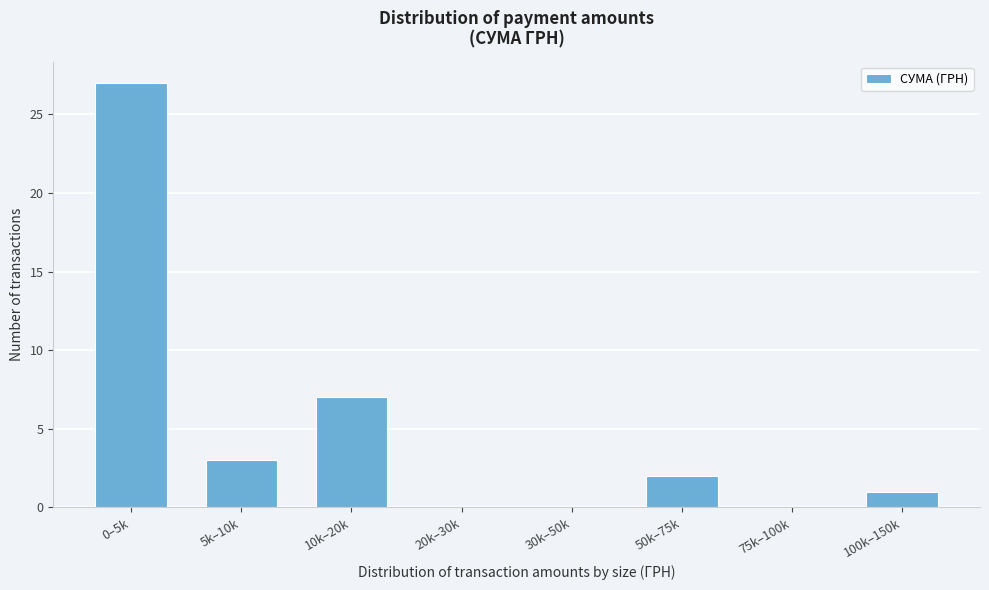

Reading left to right, transcribe all the data shown in this chart.

0–5k=27	5k–10k=3	10k–20k=7	20k–30k=0	30k–50k=0	50k–75k=2	75k–100k=0	100k–150k=1